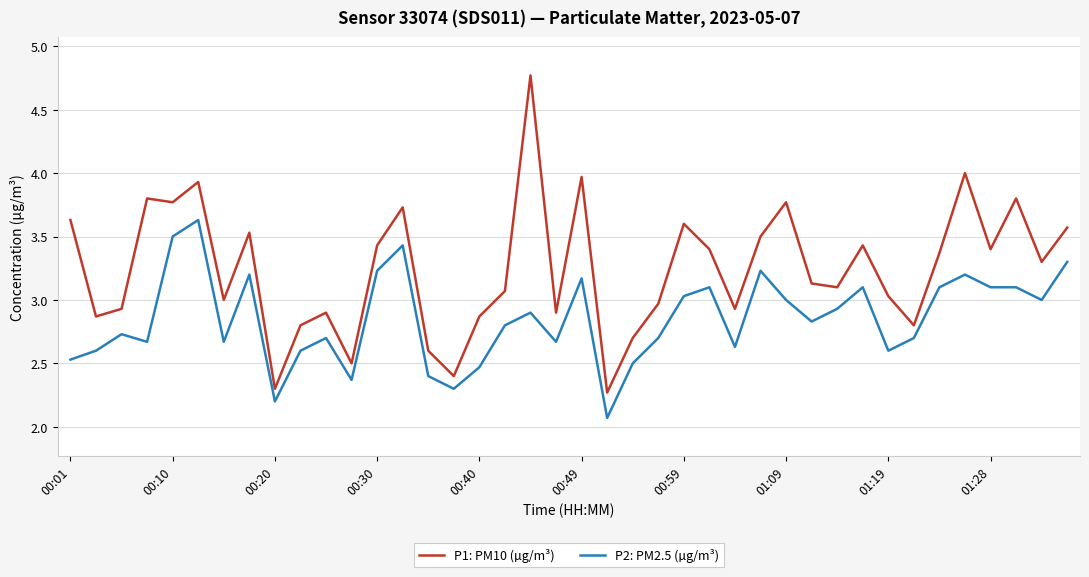

Which series has the largest total across all categories?

P1: PM10 (µg/m³)